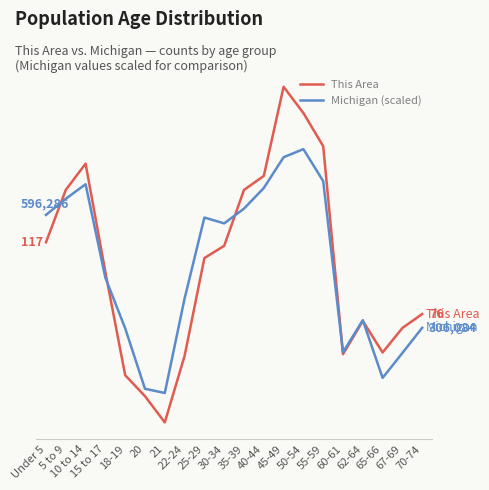

How many interior local valleys does the Michigan (scaled) series have?

4